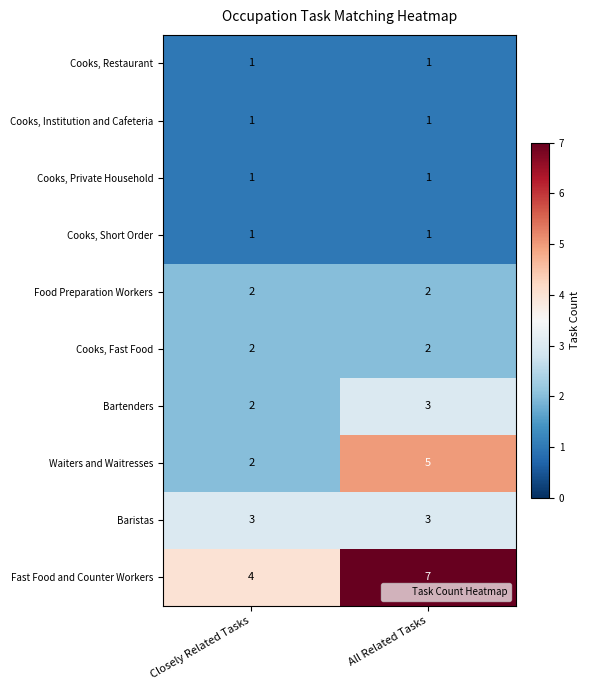

What is the difference between the maximum and minimum values in the Fast Food and Counter Workers series?

3